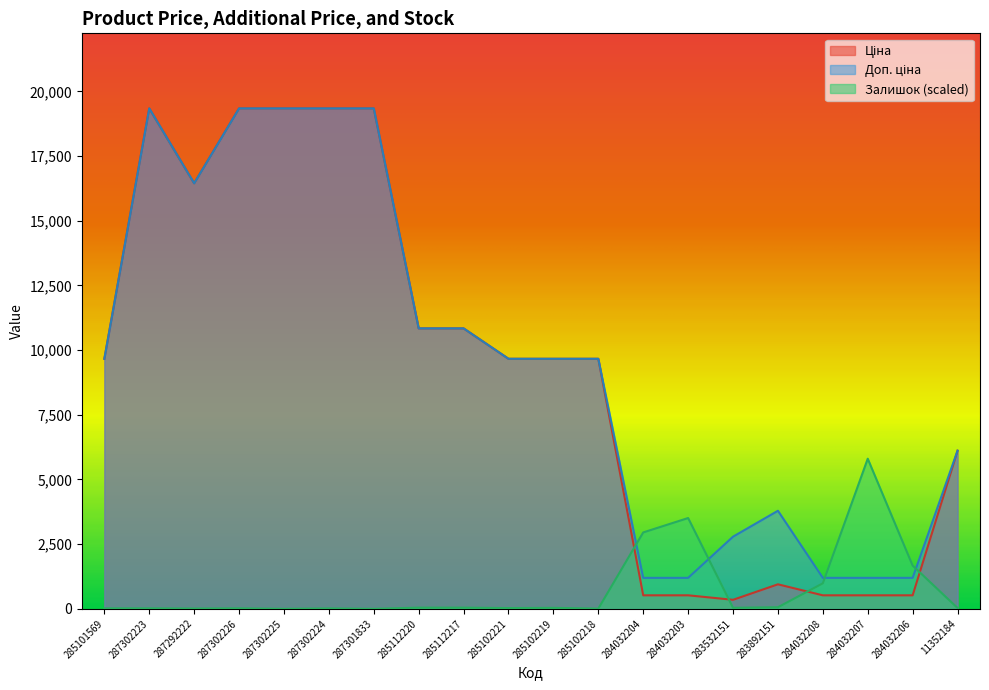

How many lines are shown in the chart?

3